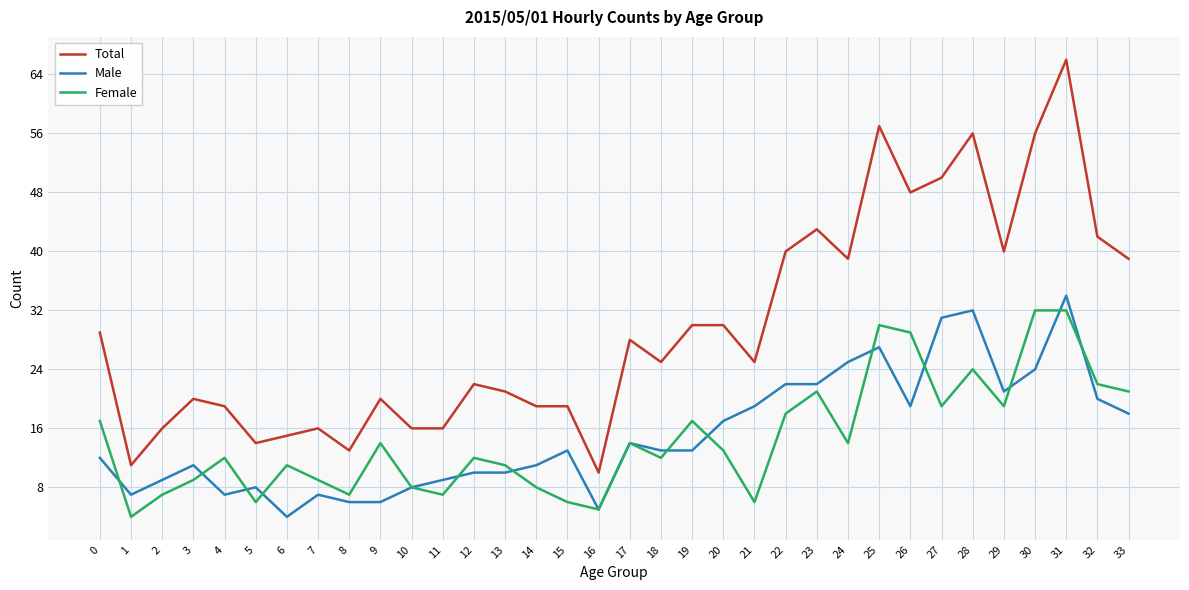

At which label does Total reach its peak?

31